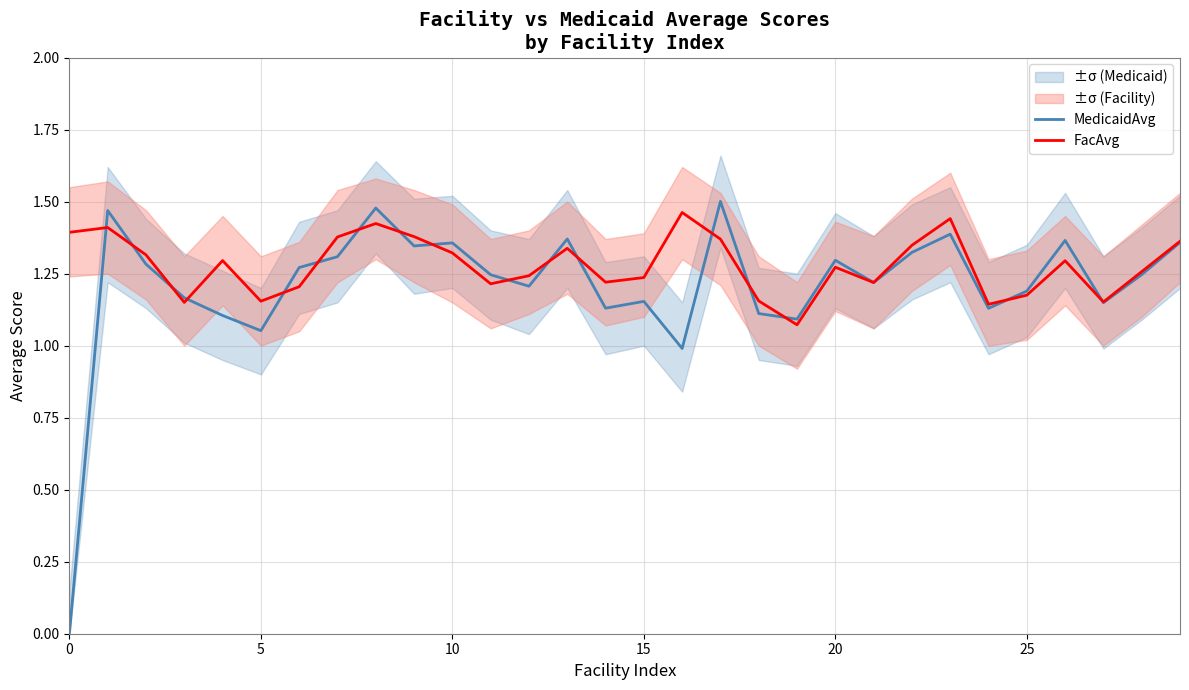

What is the sum of the FacAvg values at 10 and 20?

2.6